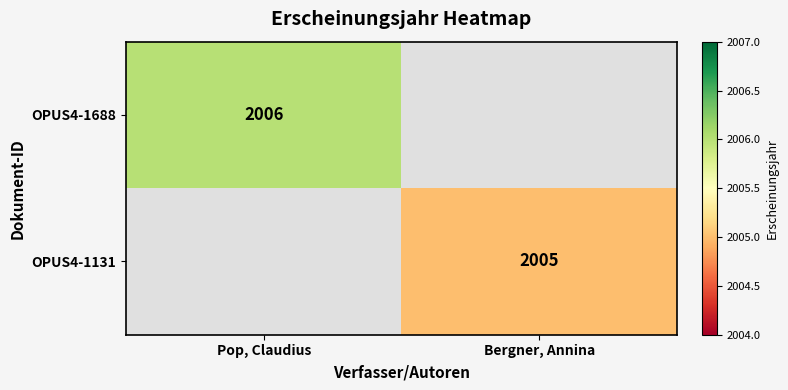

The OPUS4-1131 series shows 3126 at Bergner, Annina. True or false?

False